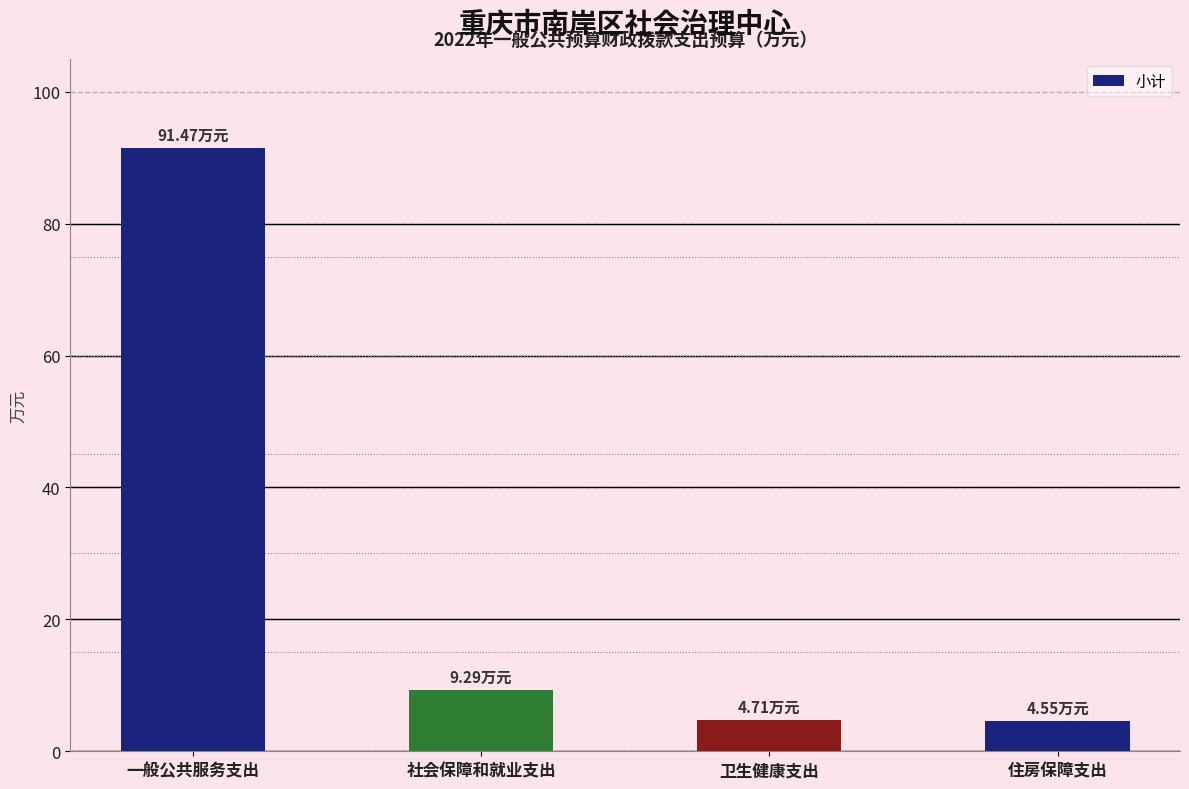

Count the number of data series in this chart.

1